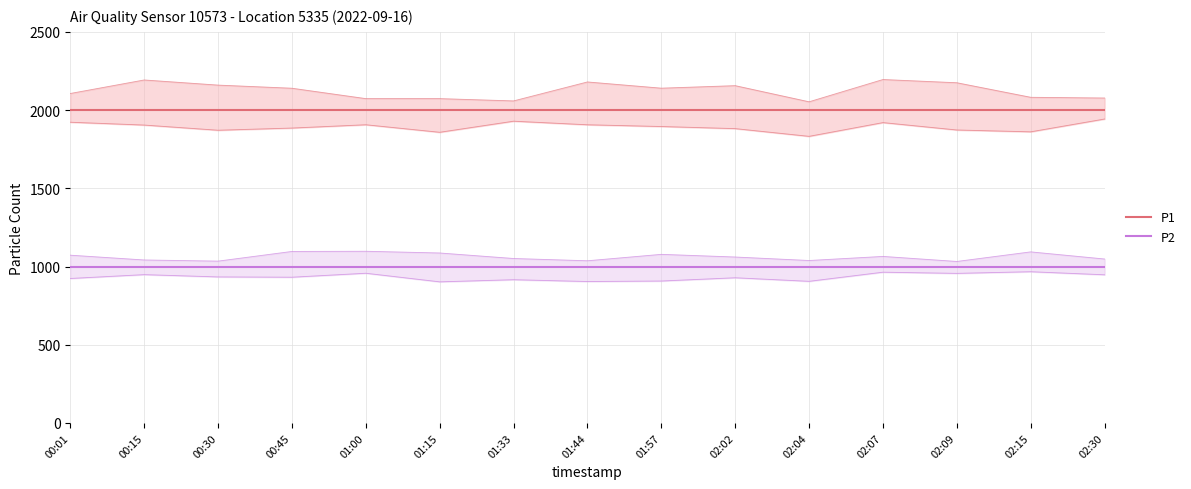

What is the highest value of the P2 series?

999.9